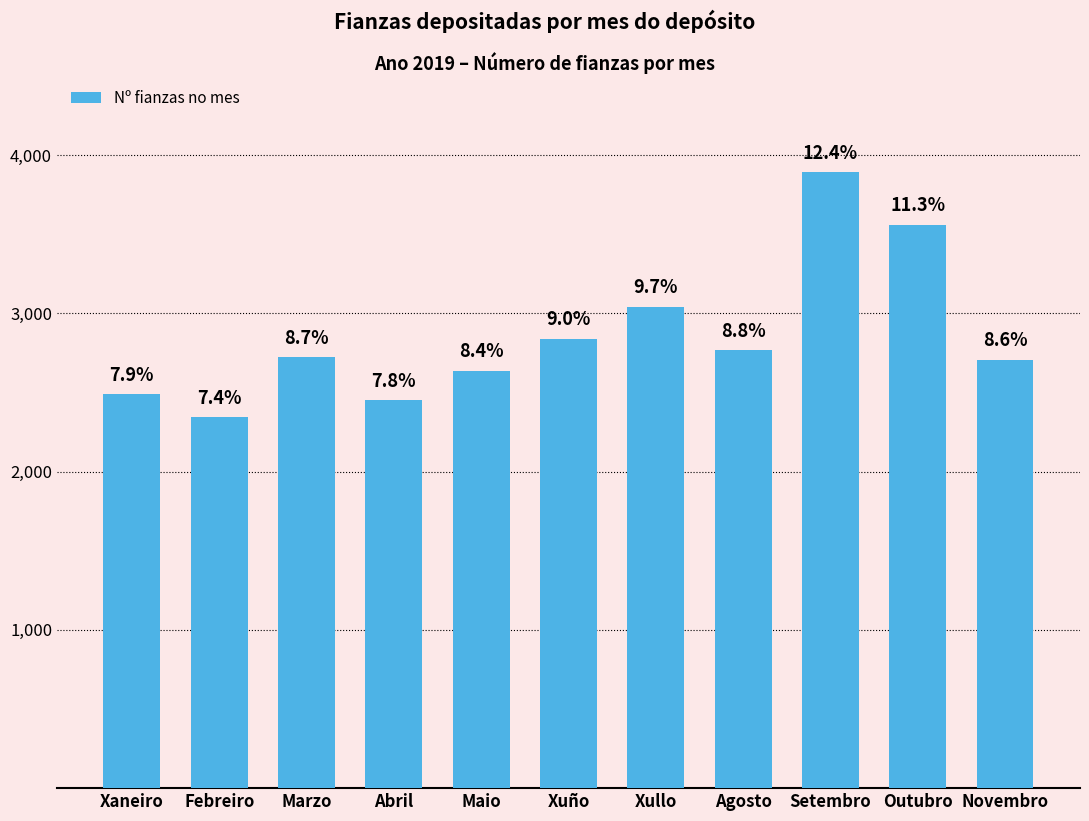

What position from the right is Maio?

7